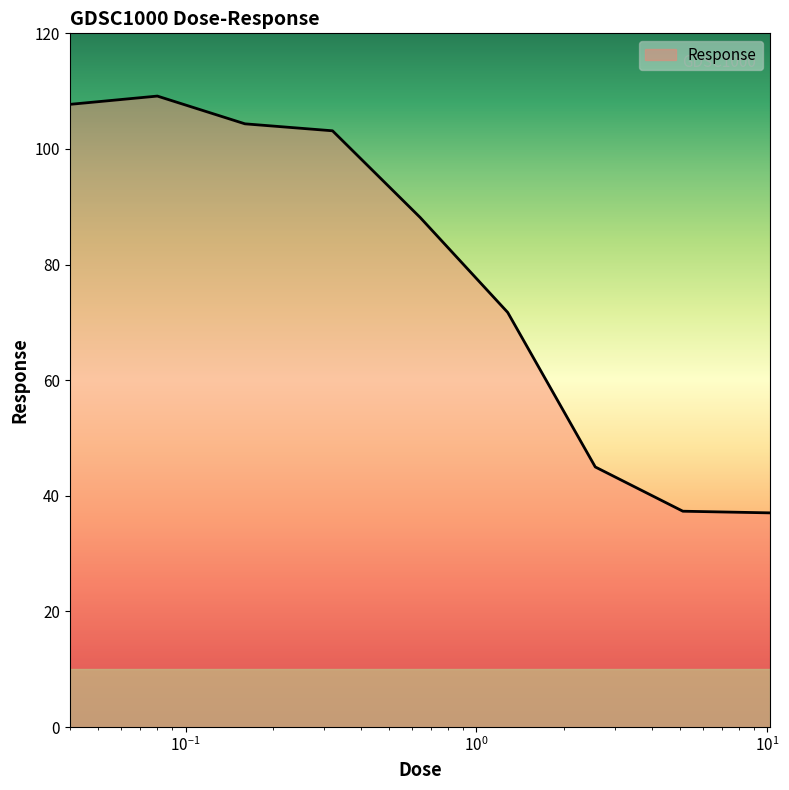

What is the maximum value shown in the chart?

109.1